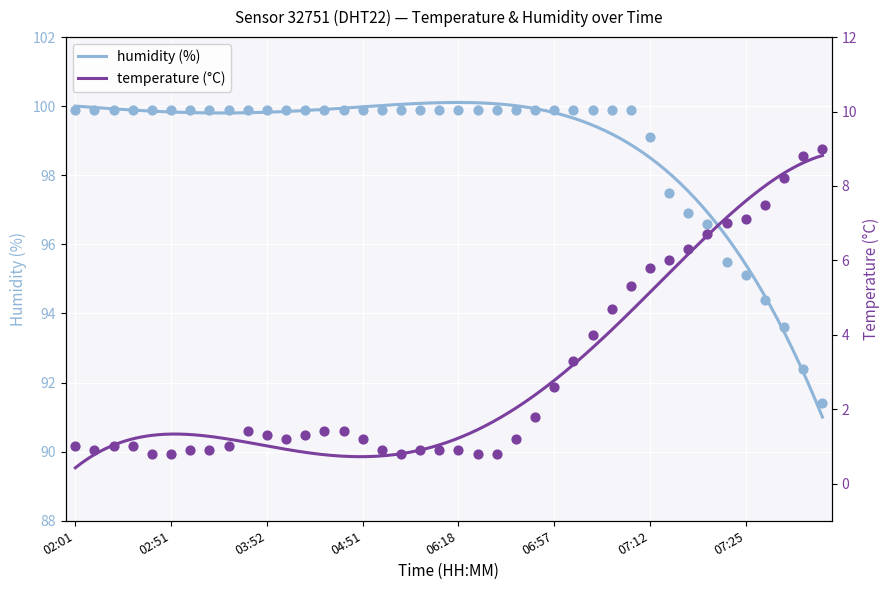

At how many categories does at least one series exceed 10?

40